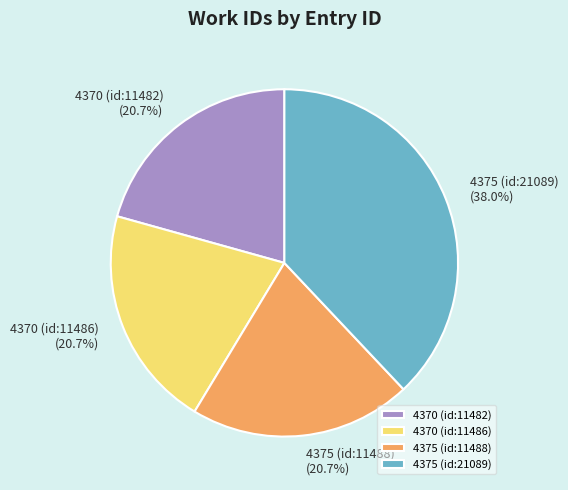

To the nearest percent, what is the average slice percentage?

25%